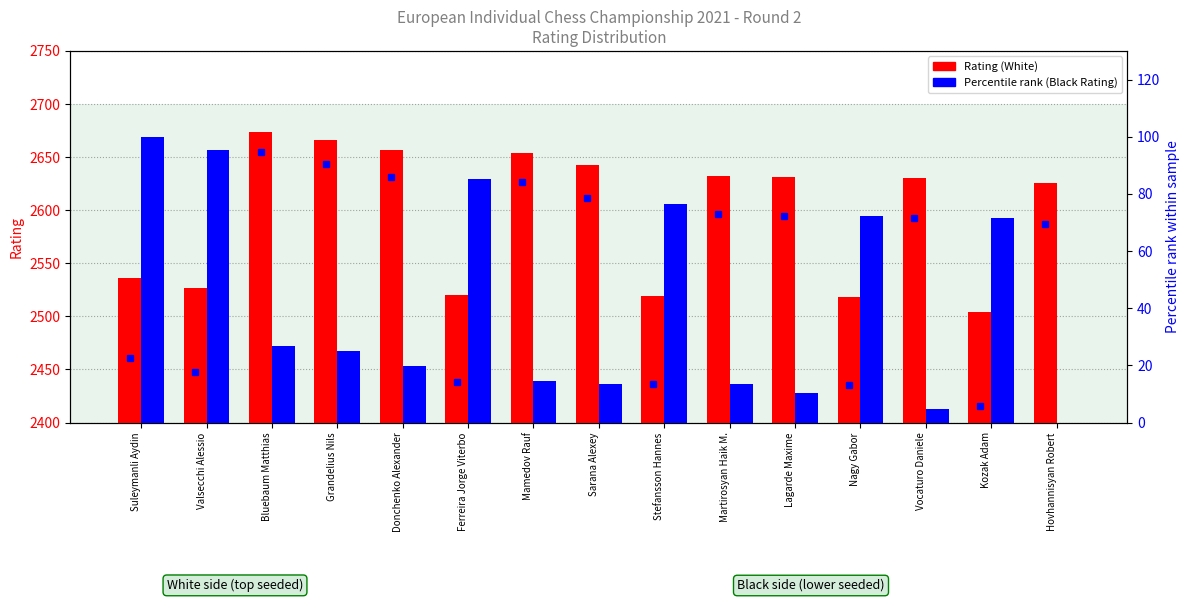

What is the label of the 14th bar from the right?

Valsecchi Alessio